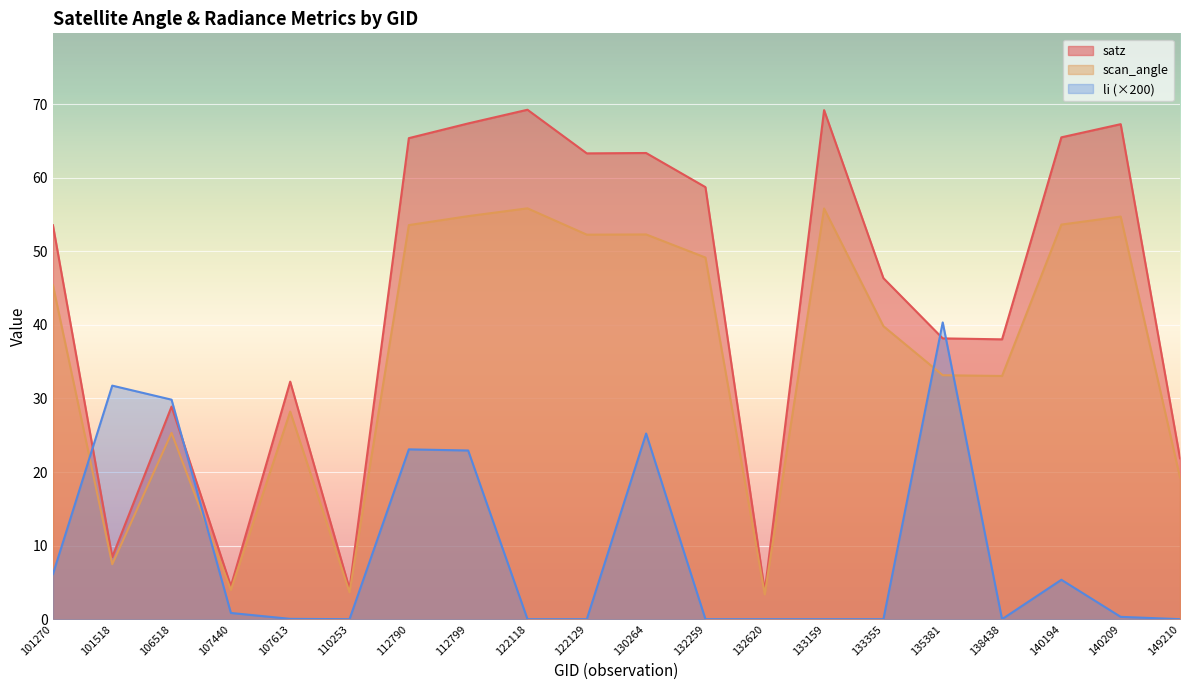

True or false: satz has more than 1 points higher than both neighbors.

True